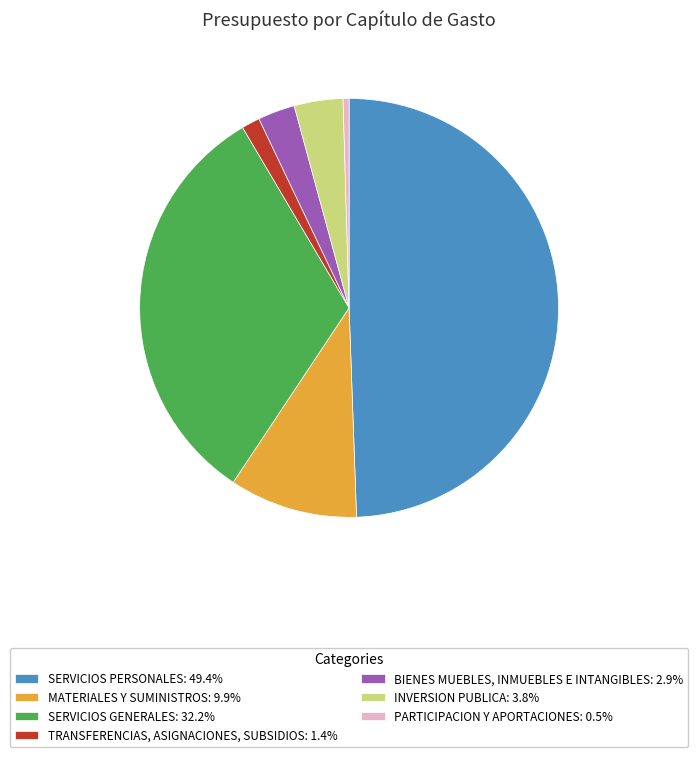

Do INVERSION PUBLICA: 3.8% and SERVICIOS PERSONALES: 49.4% together represent more than half of the pie?

Yes